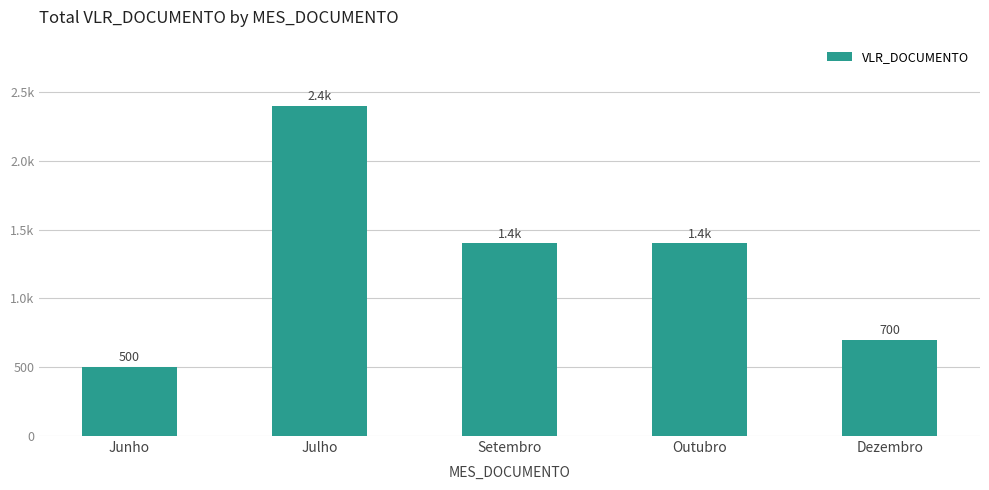

What is the maximum value shown in the chart?

2400